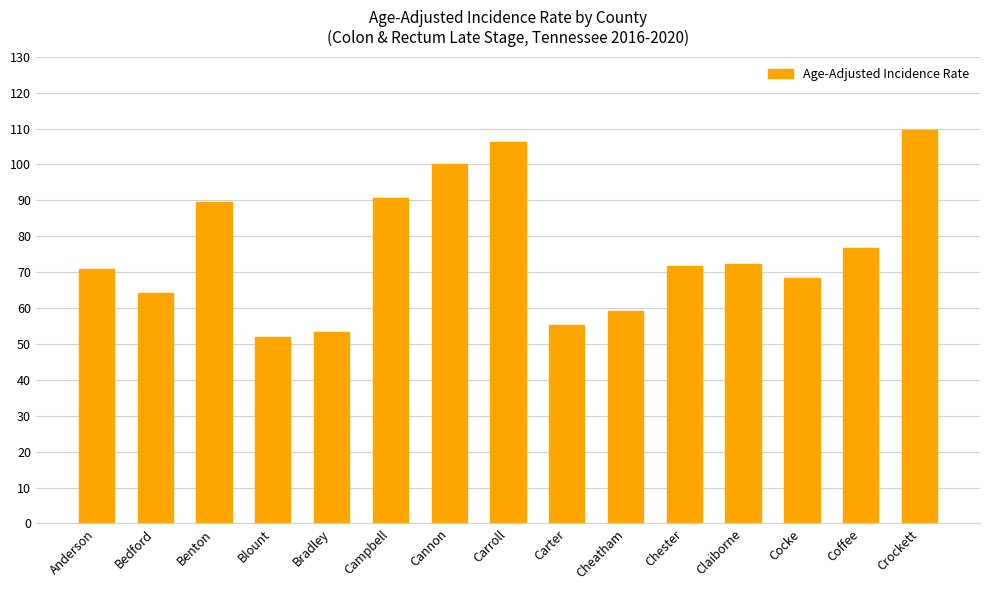

What is the value of the 8th bar from the left?

106.3